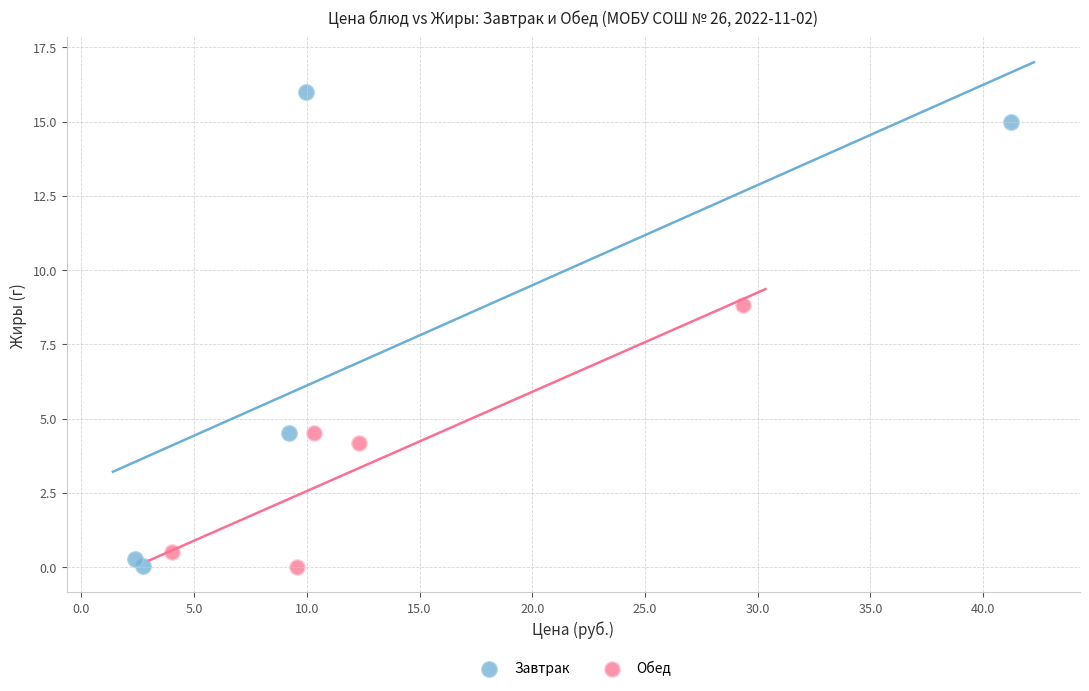

Which series contains the highest Y value?

Завтрак